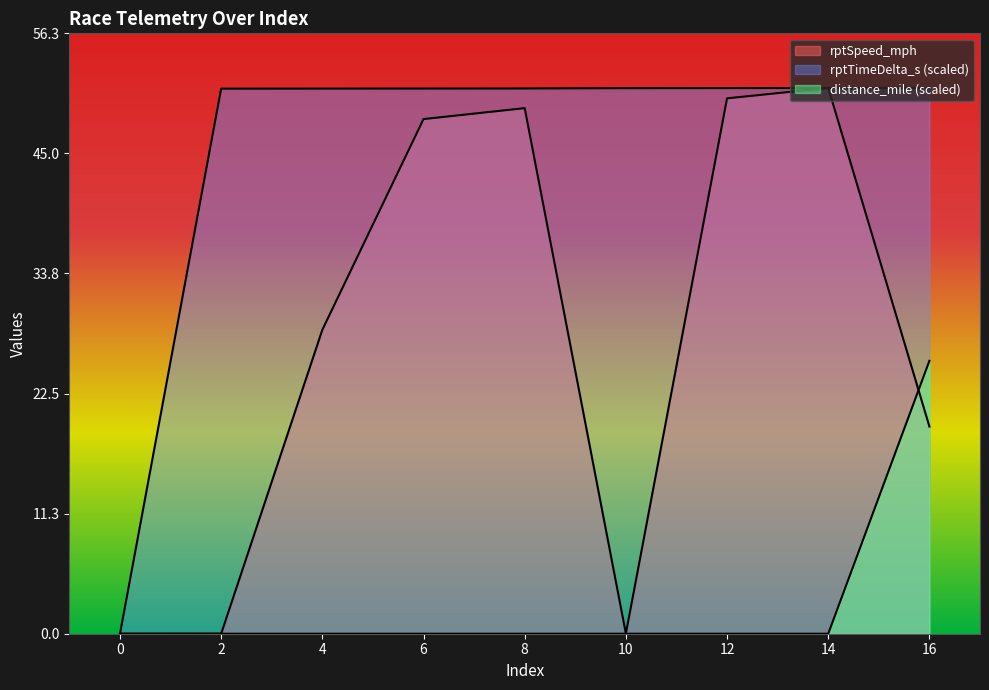

Rank the series by their average value, from lowest to highest.

distance_mile, rptSpeed_mph, rptTimeDelta_s